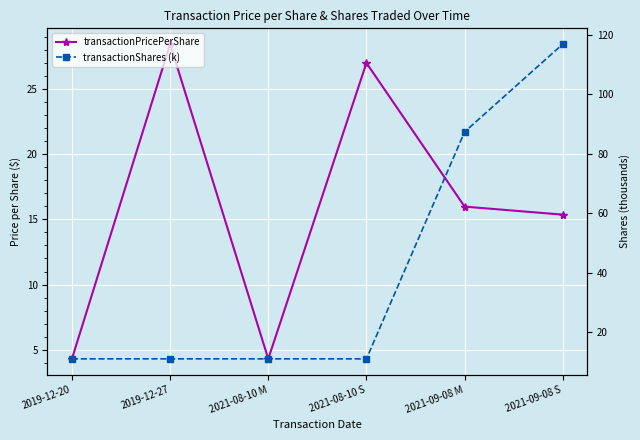

What is the average value of the transactionShares (k) series?

41.4